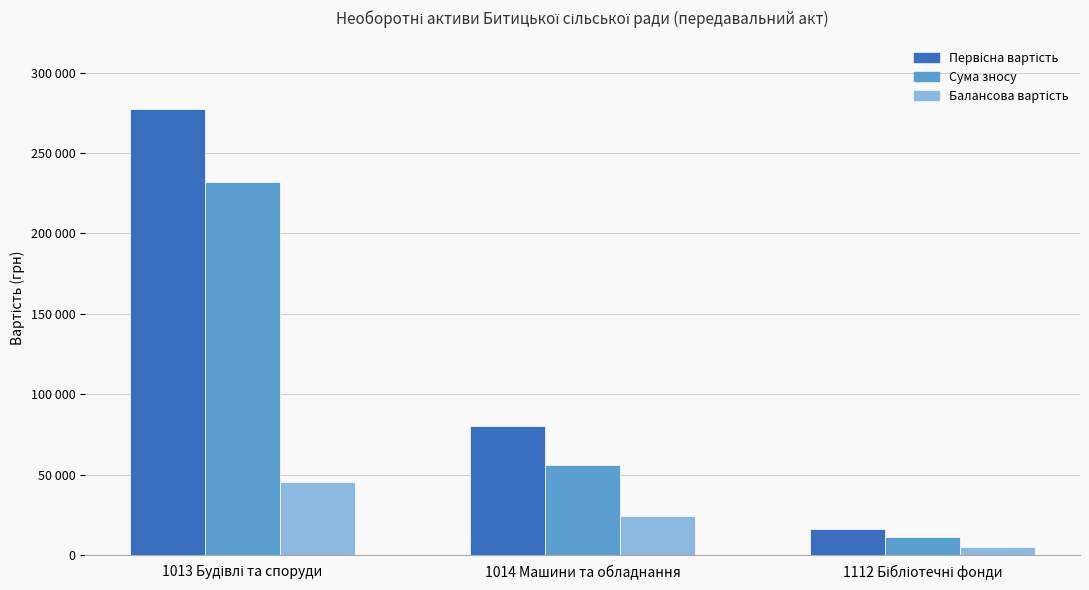

How many Сума зносу values are between 11430 and 232046?

3